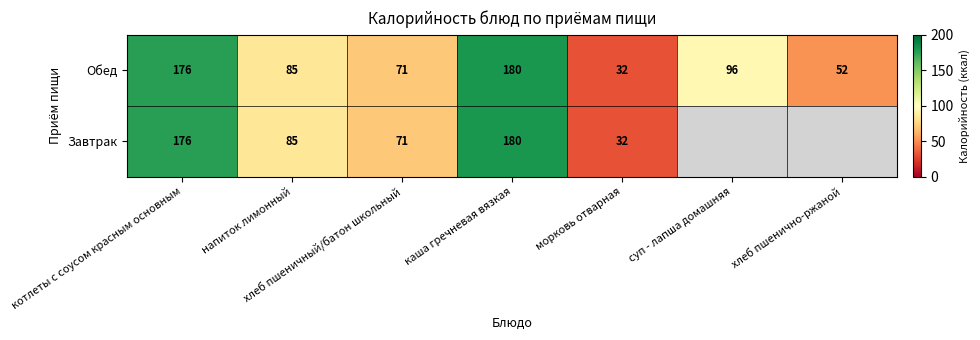

What is the sum of the Обед values at хлеб пшеничный/батон школьный and морковь отварная?

103